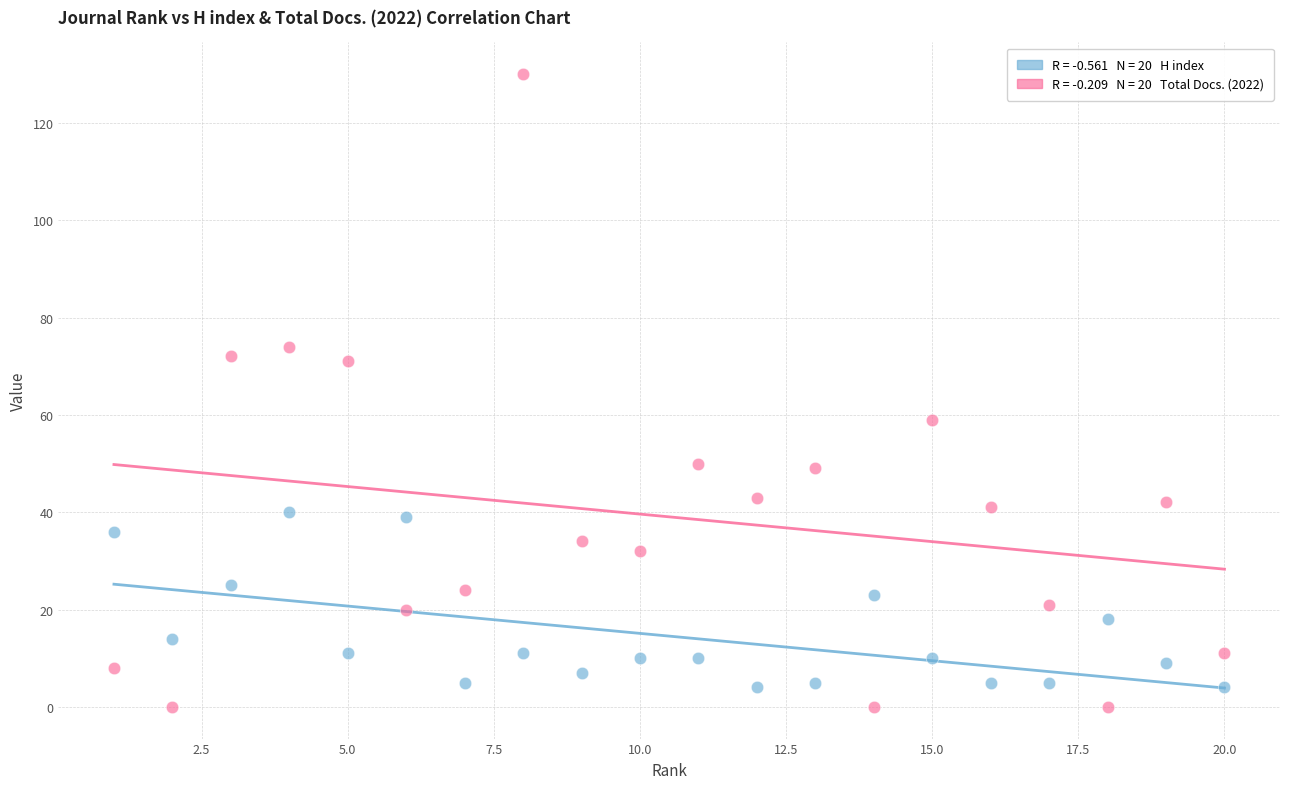

Across all data points, what is the range of Y values (max minus min)?

130